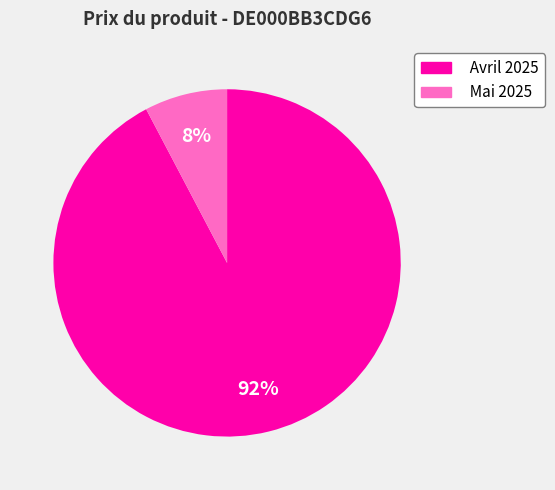

How many segments does this pie chart have?

2